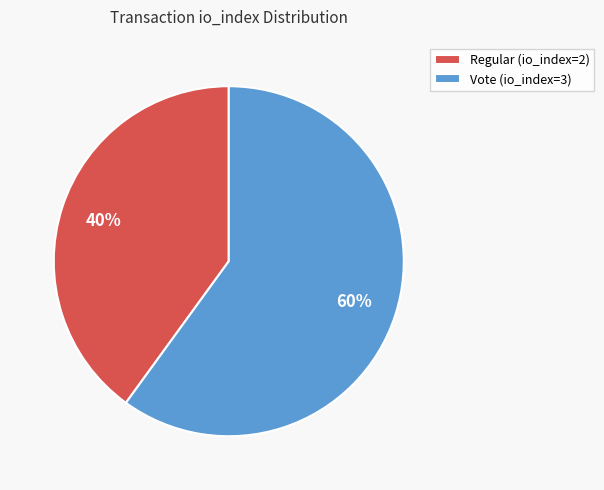

How many slices are in this pie chart?

2